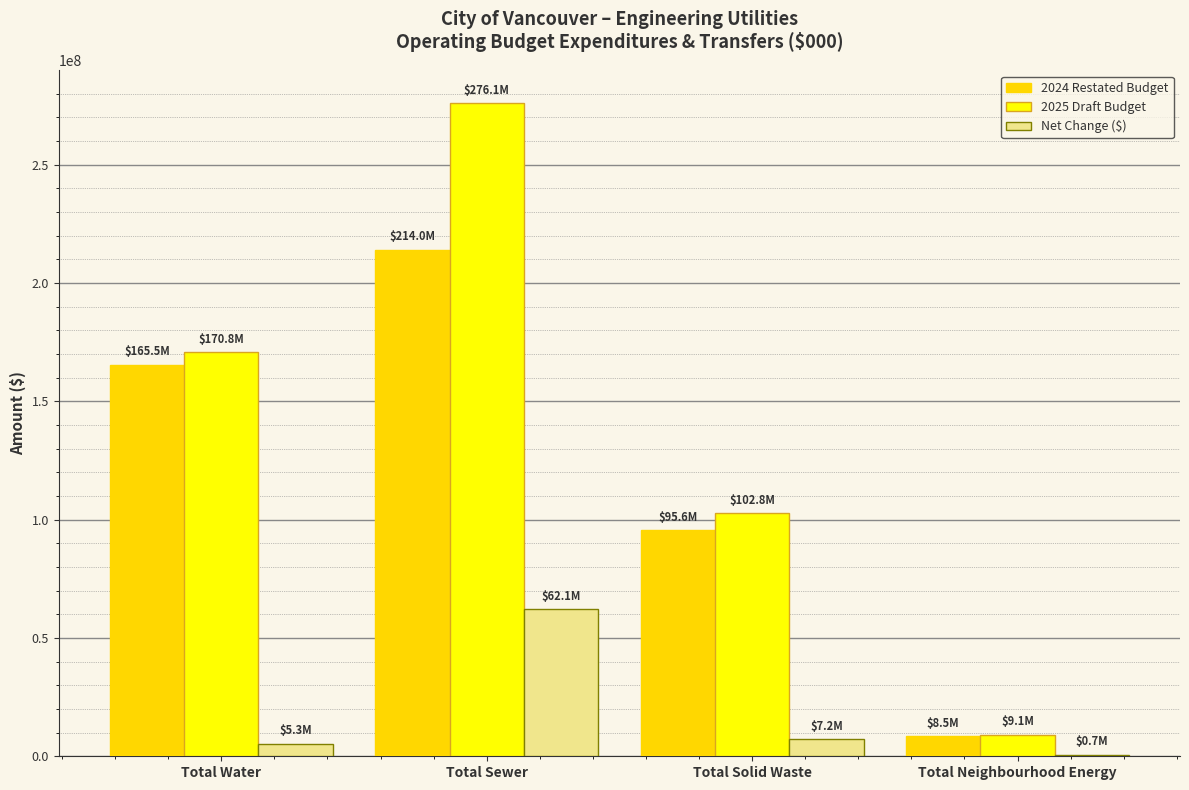

What is the greatest value displayed?

276090832.5